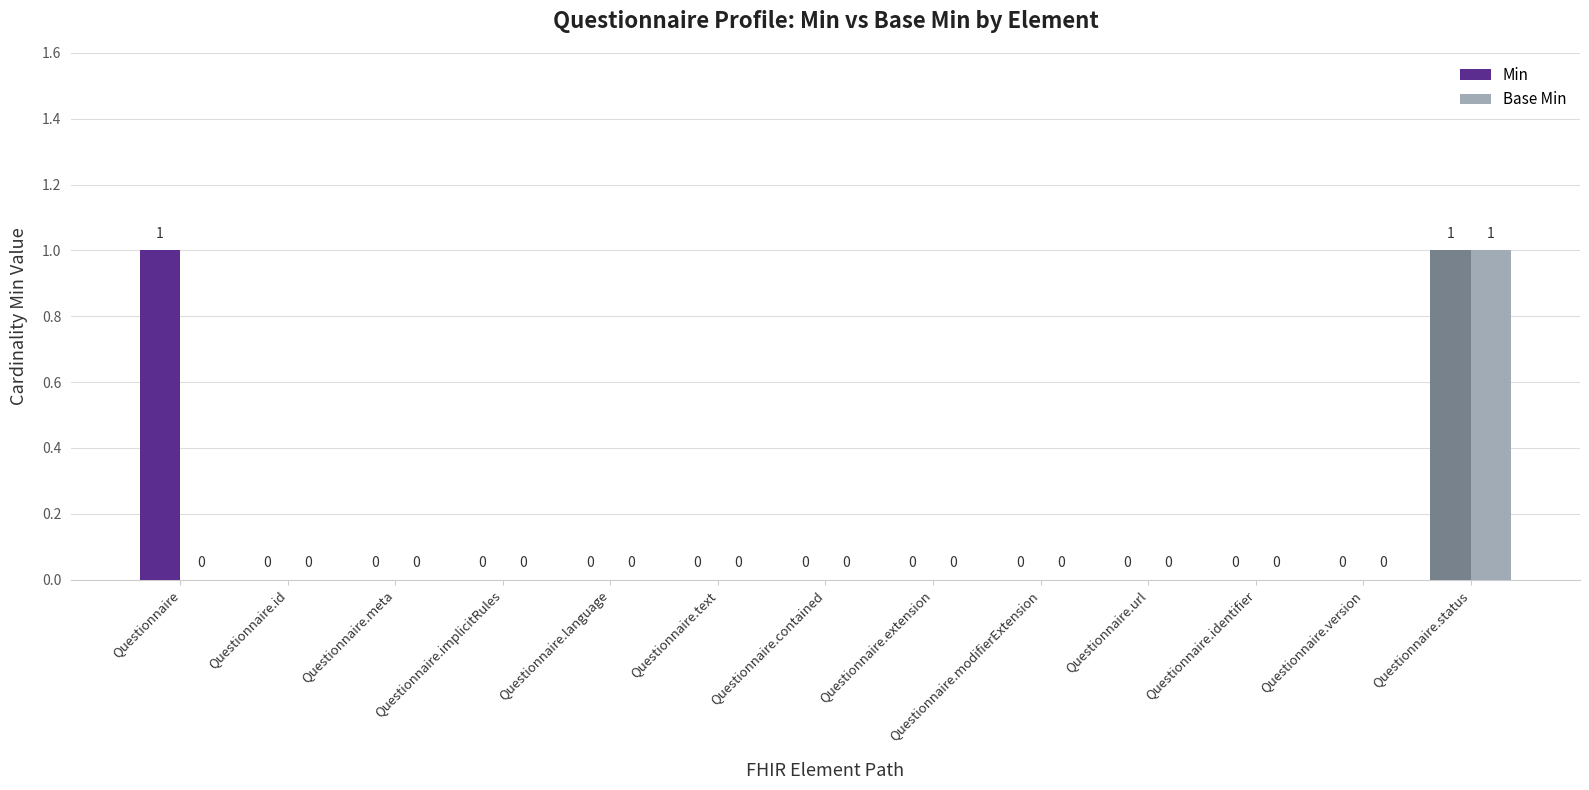

What are all the series names shown in the legend?

Min, Base Min